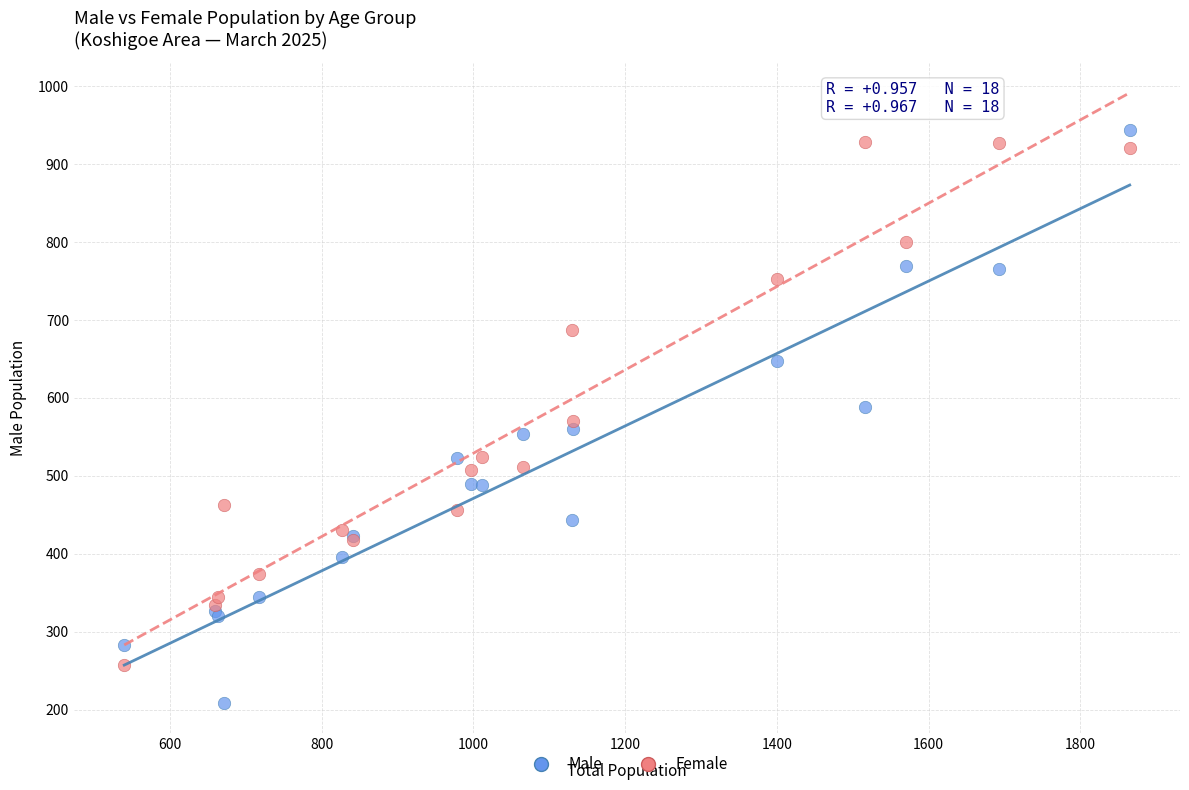

Which series contains the highest Y value?

Male